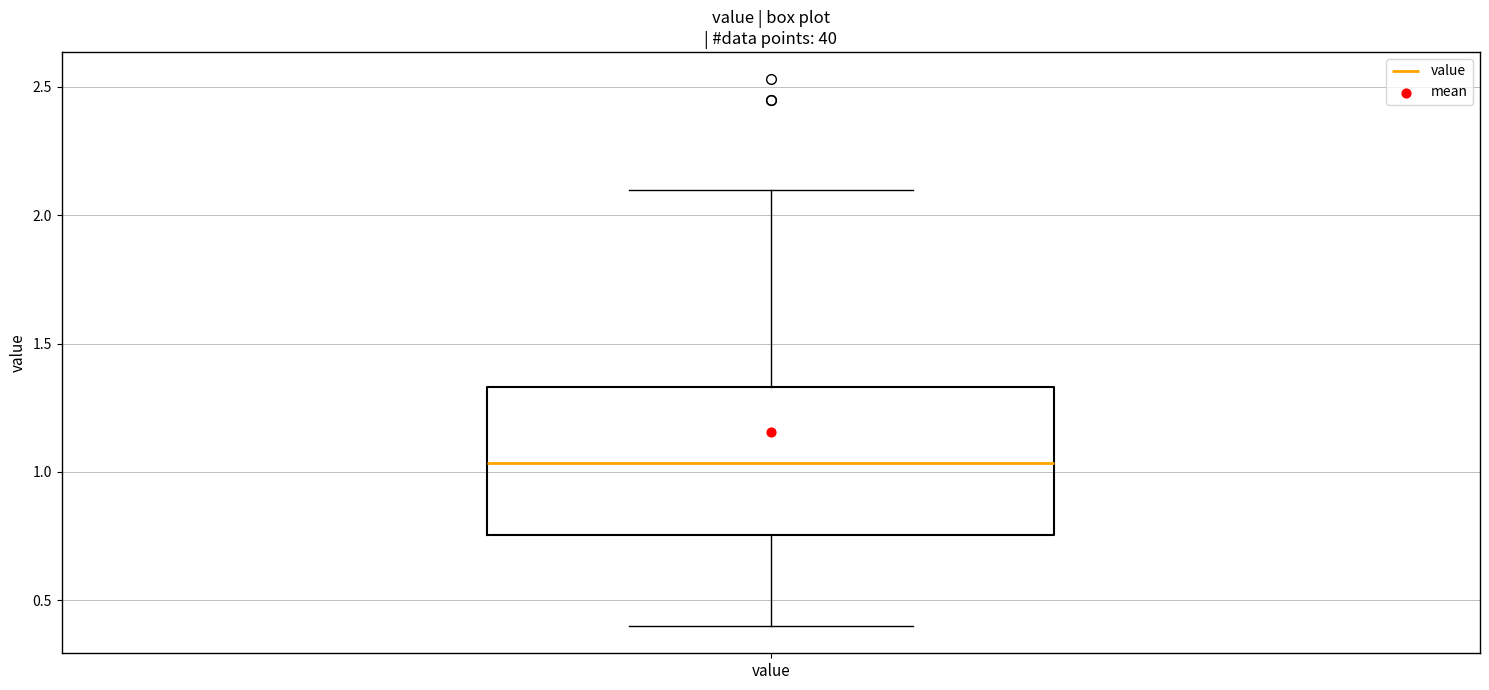

Read this box plot against the y-axis: the position of the median line, the range covered by the box, and the ends of both whiskers. The values are not printed on the chart, so give them approximately, as read against the axis.

median 1.05, box 0.75 to 1.35, whiskers 0.40 to 2.10